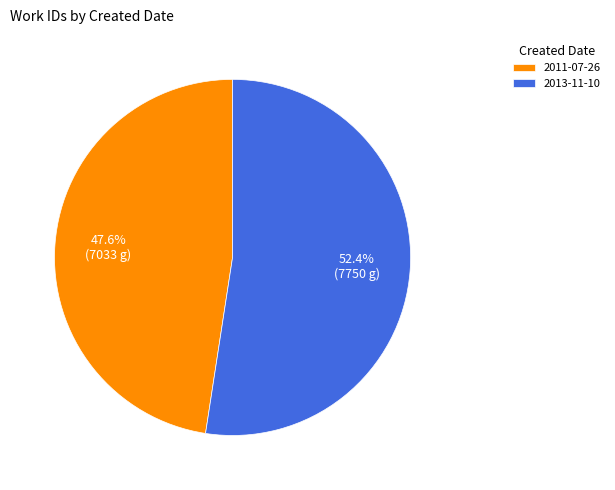

What is the smallest slice in the pie chart?

2011-07-26